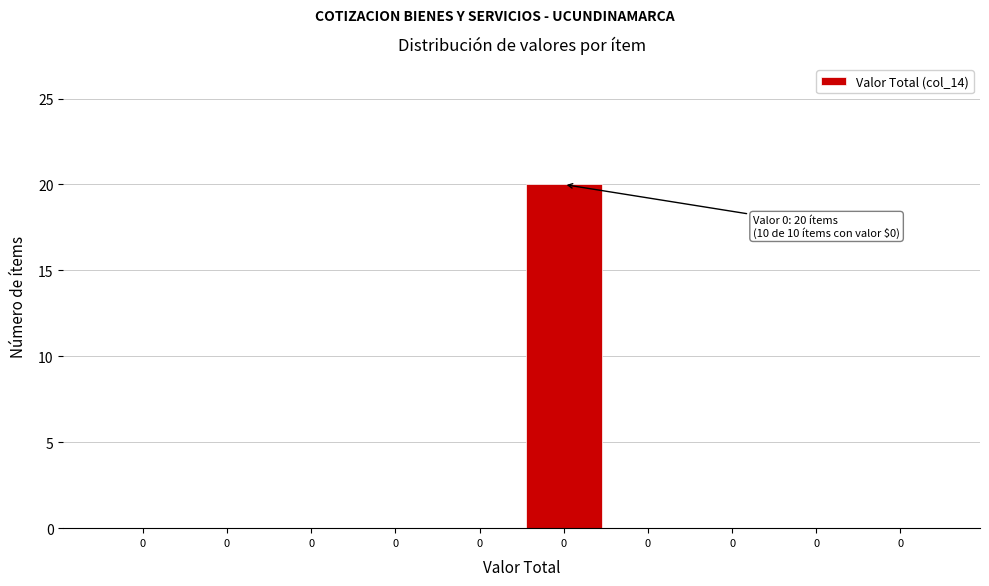

Are the bars horizontal?

No